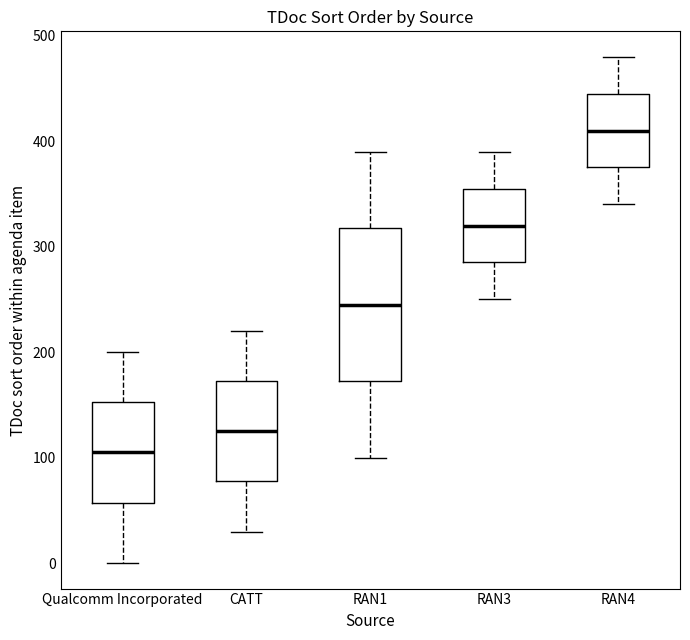

Reading left to right, transcribe this box plot: for each box, give where its median line is, the range the box spans, and where its two whiskers end, as read against the y-axis. The values are not printed on the chart, so give them approximately, as read against the axis.

Qualcomm Incorporated: median 110, box 60 to 150, whiskers 0 to 200
CATT: median 130, box 80 to 170, whiskers 30 to 220
RAN1: median 250, box 170 to 320, whiskers 100 to 390
RAN3: median 320, box 290 to 360, whiskers 250 to 390
RAN4: median 410, box 380 to 450, whiskers 340 to 480